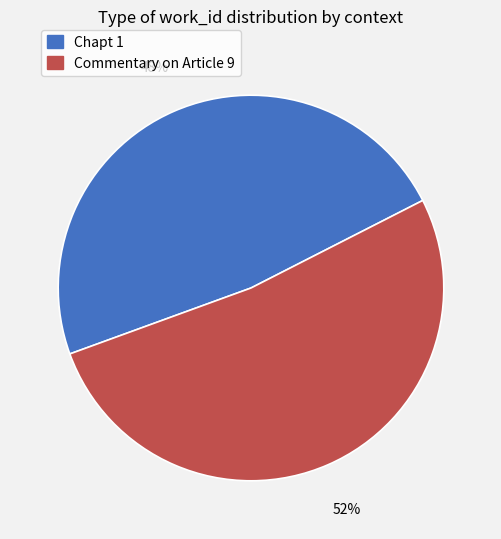

What is the smallest slice in the pie chart?

Chapt 1